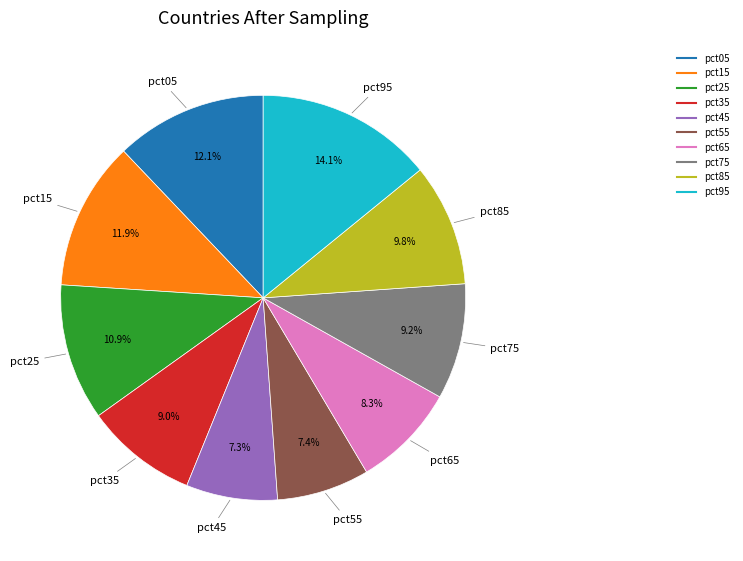

Does pct65 represent more than half of the total?

No